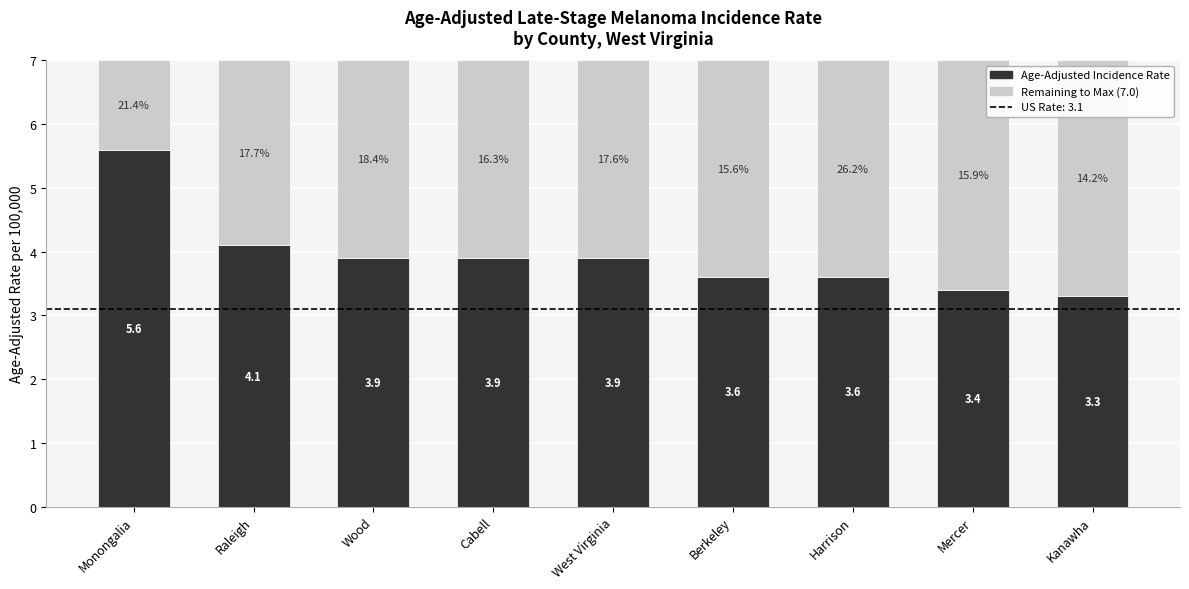

What is the total value across all series at Wood?

7.0